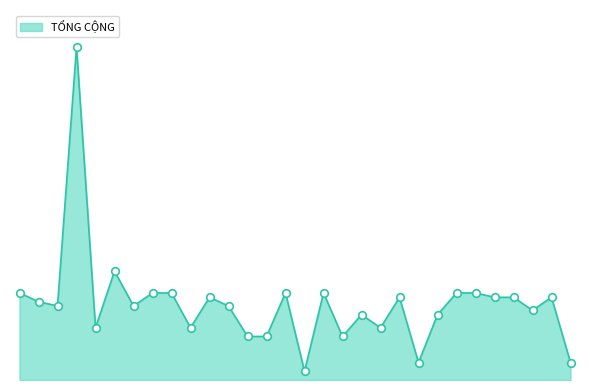

Does the chart have visible grid lines?

No